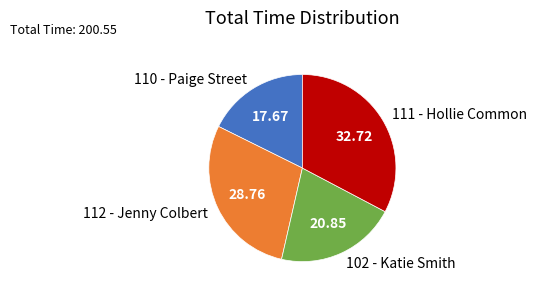

Which has a higher value, 111 - Hollie Common or 112 - Jenny Colbert?

111 - Hollie Common